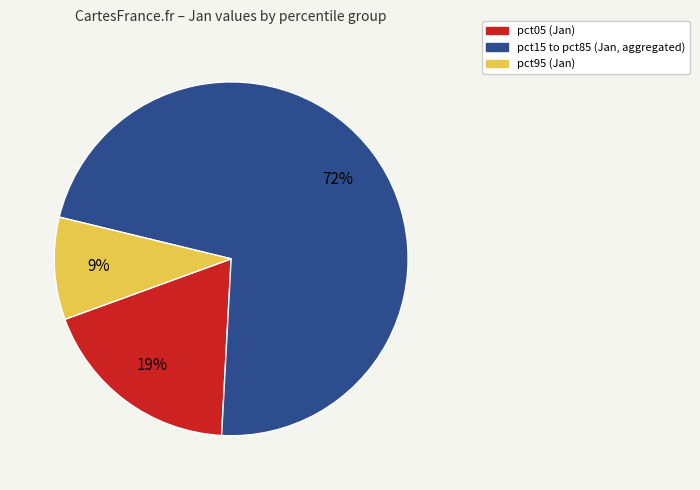

Count the number of slices in the pie.

3